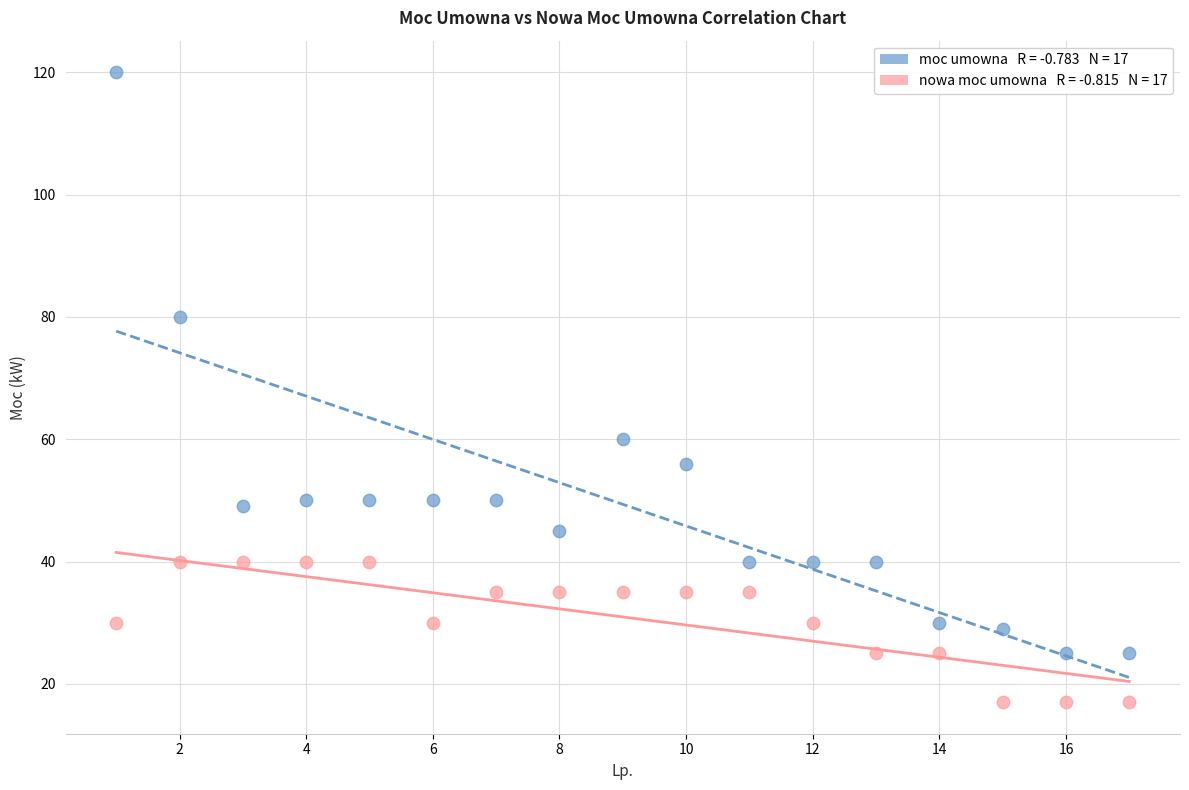

Across all series, what Y value is closest to 68?

60